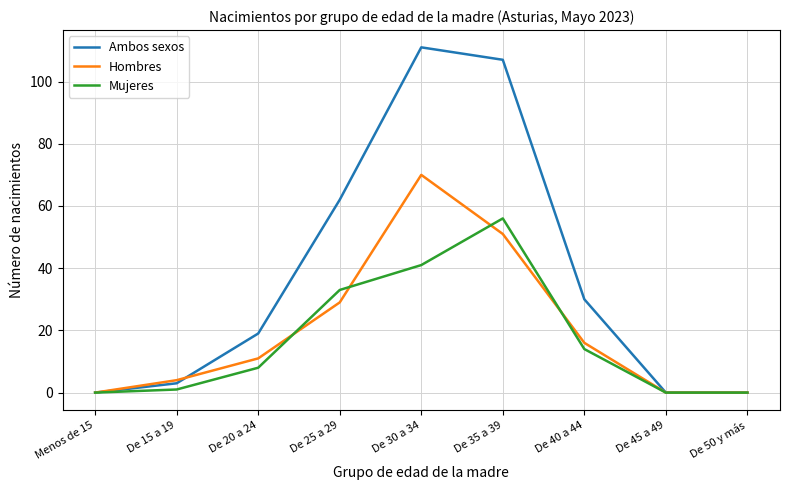

What is the average value of the Hombres series?

20